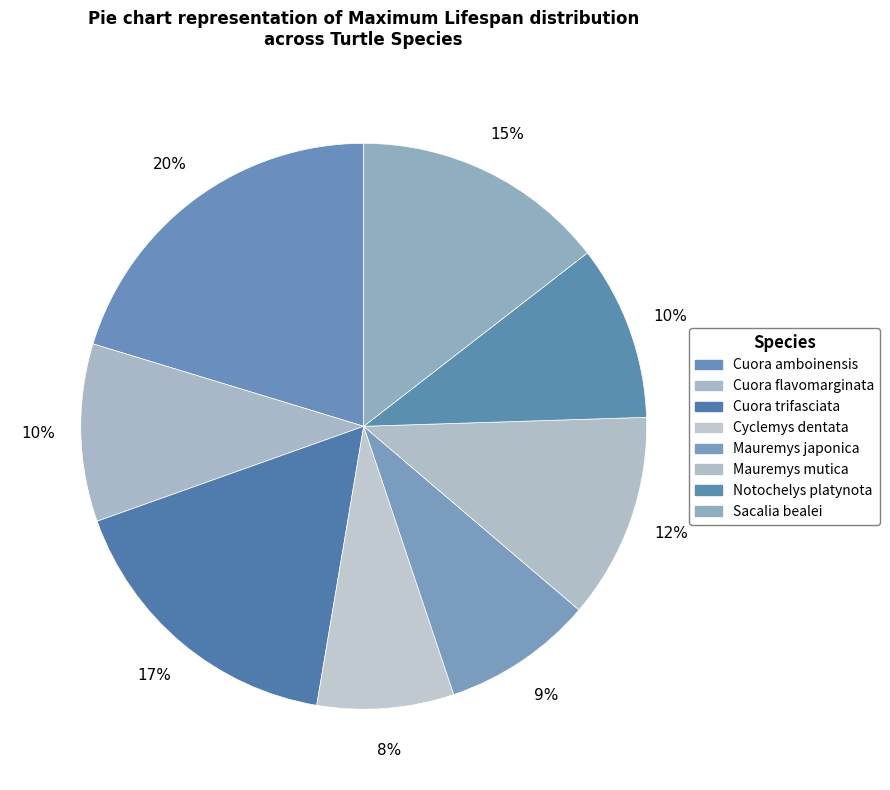

To the nearest percent, what portion does Cuora flavomarginata represent?

10%